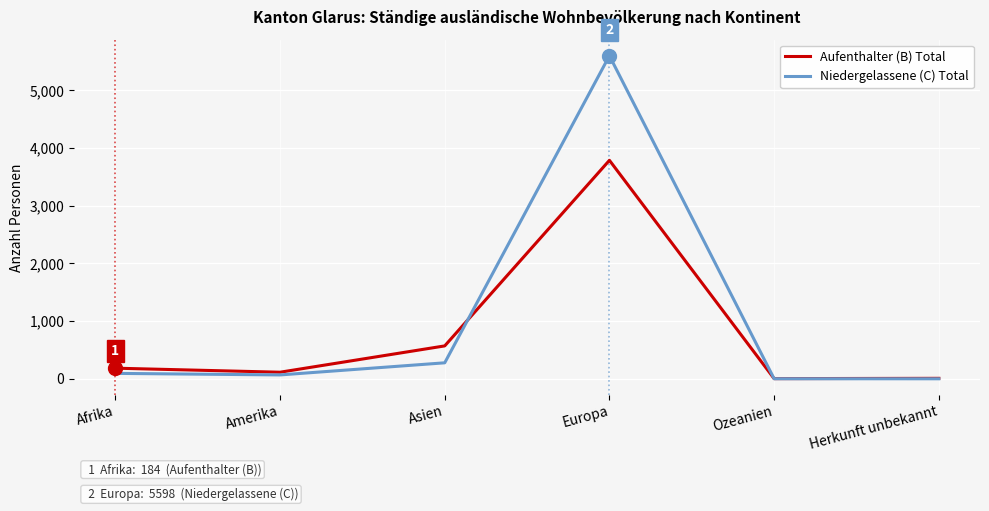

The Niedergelassene (C) Total series shows 0 at Herkunft unbekannt. True or false?

True